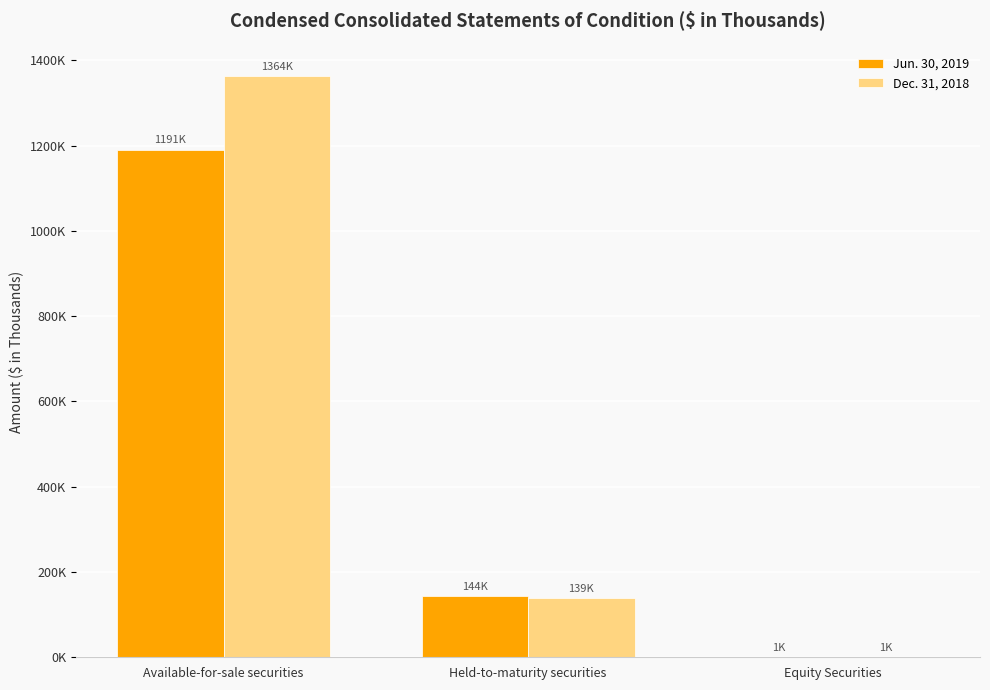

What is the label of the 1st bar from the right?

Equity Securities